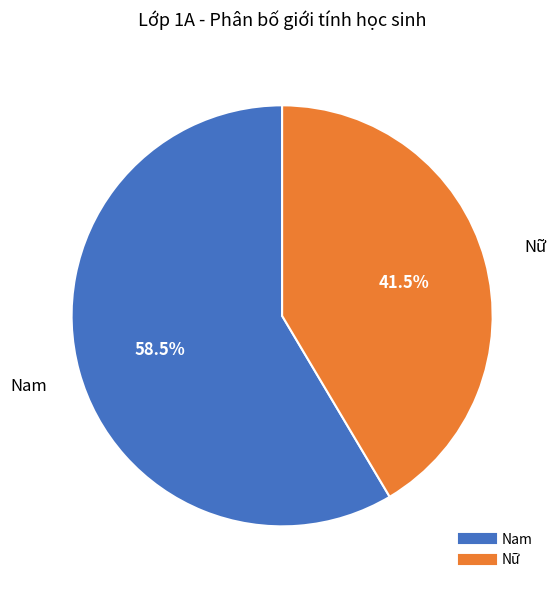

Rank the categories by value from lowest to highest.

Nữ, Nam